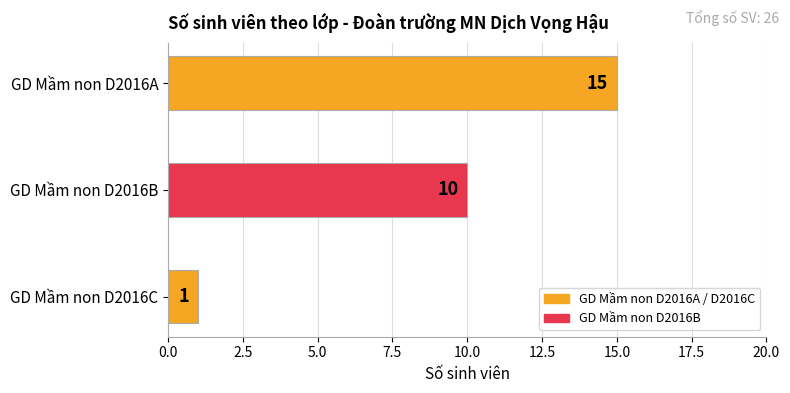

Reading top to bottom, transcribe all the data shown in this chart.

15	10	1